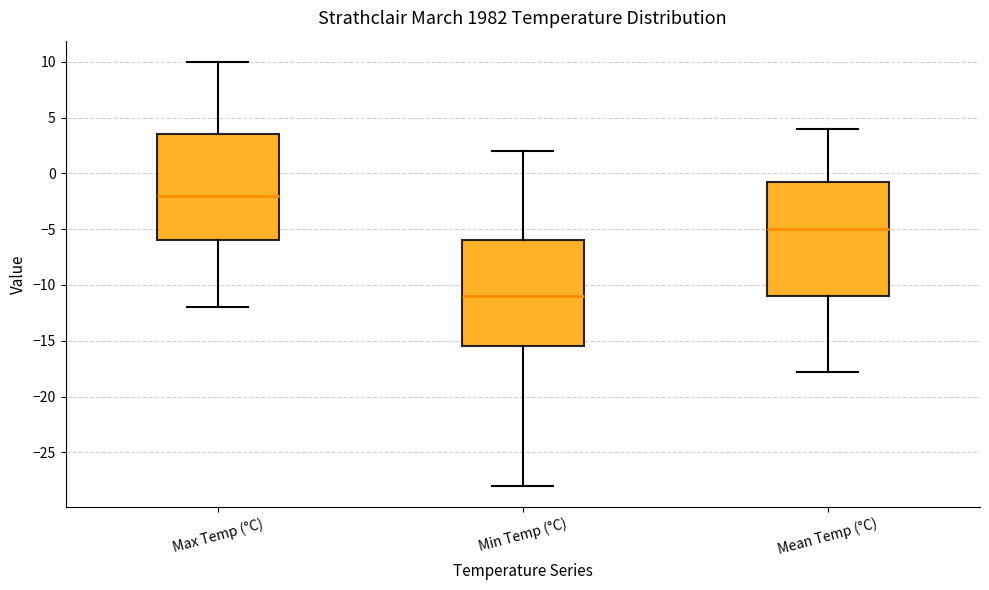

Reading left to right, read every box against the y-axis: the position of its median line, the range the box covers, and the ends of its whiskers. The values are not printed on the chart, so give them approximately, as read against the axis.

Max Temp (°C): median -2.0, box -6.0 to 3.5, whiskers -12.0 to 10.0
Min Temp (°C): median -11.0, box -15.5 to -6.0, whiskers -28.0 to 2.0
Mean Temp (°C): median -5.0, box -11.0 to -0.5, whiskers -18.0 to 4.0